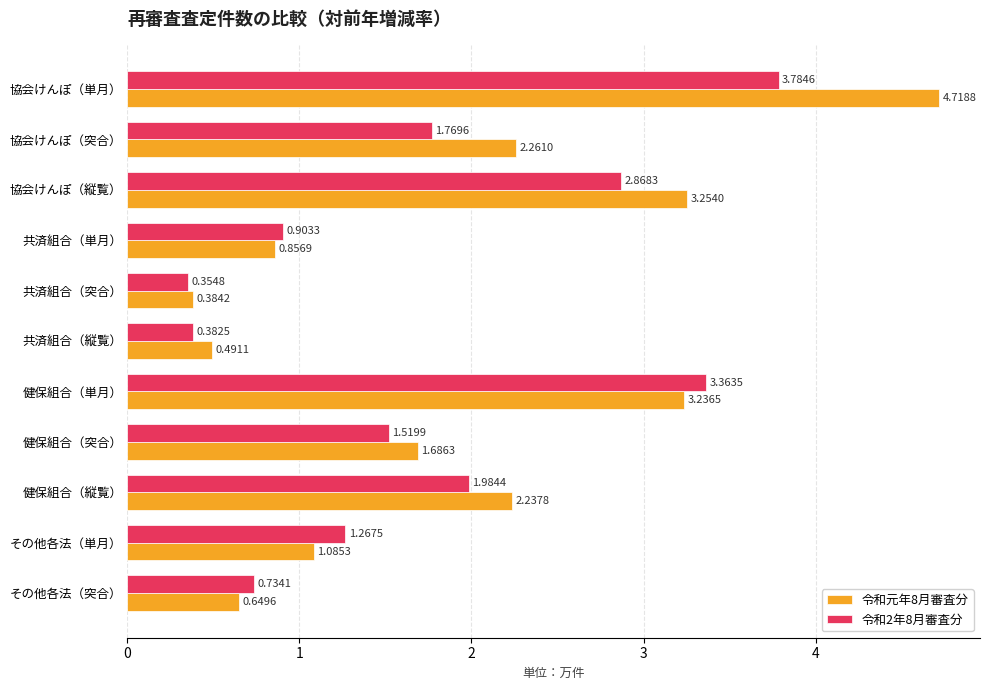

List the series in order of their peak value, lowest first.

令和2年8月審査分, 令和元年8月審査分